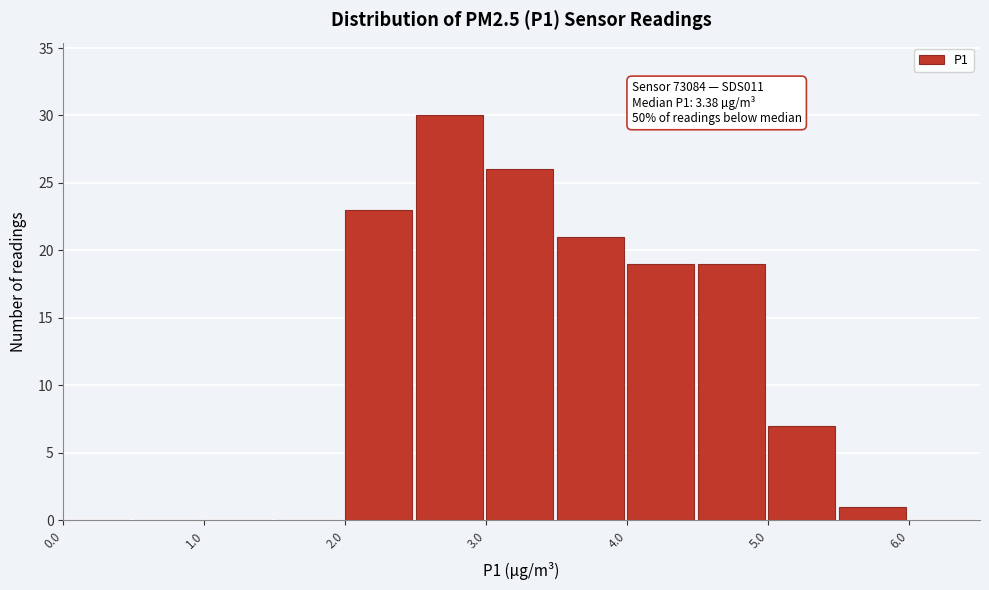

Which range on the x-axis has the tallest bar?

2.5 to 3.0